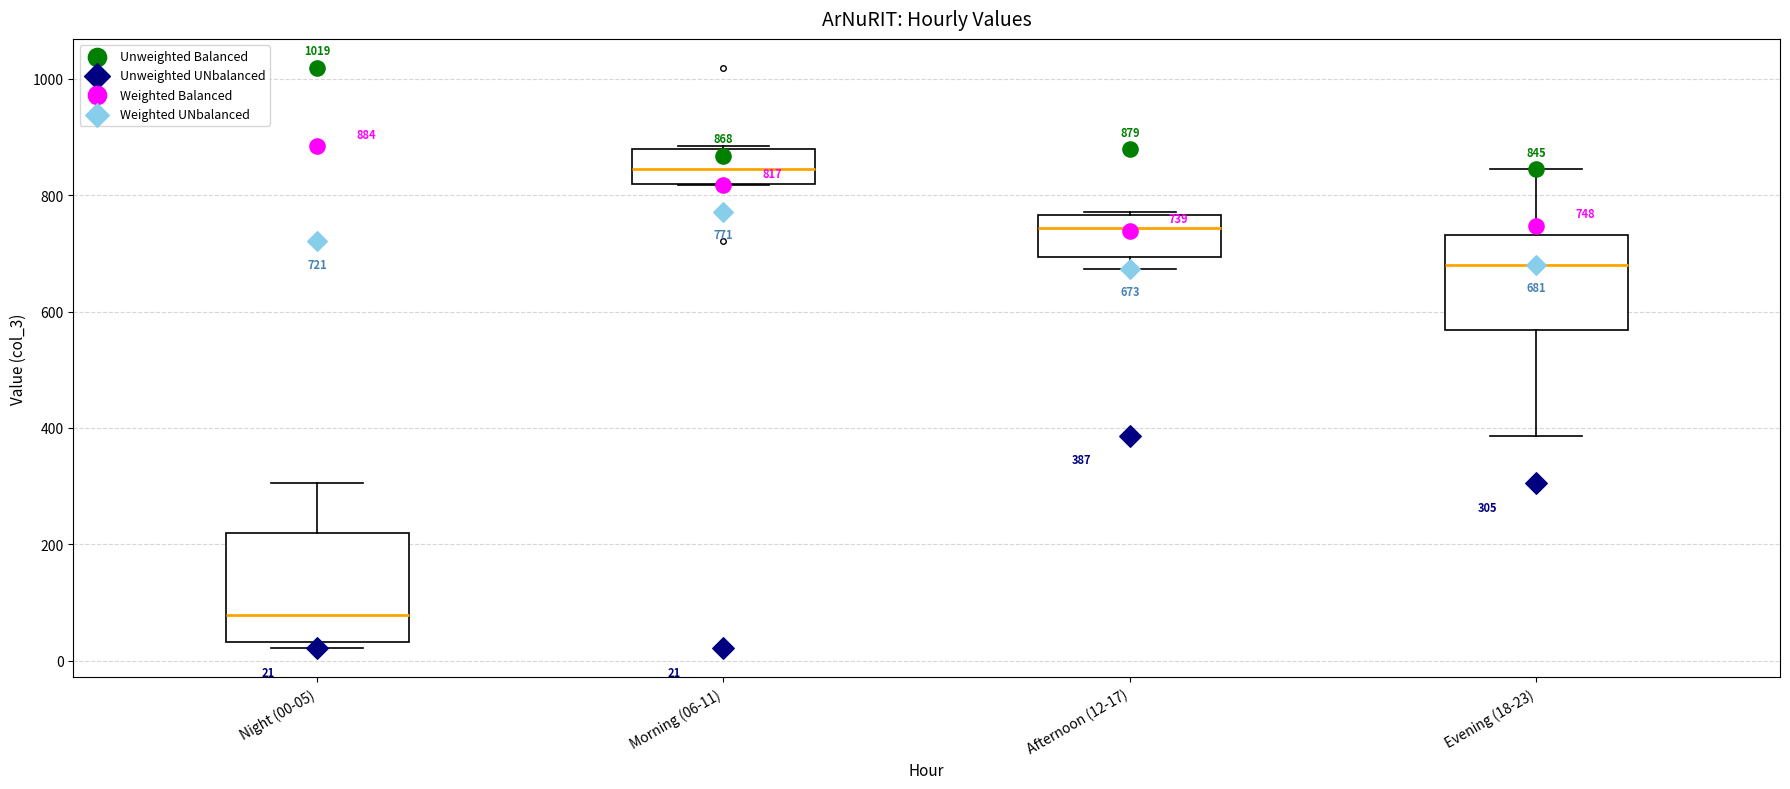

Which box has the highest median line?

Morning (06-11)